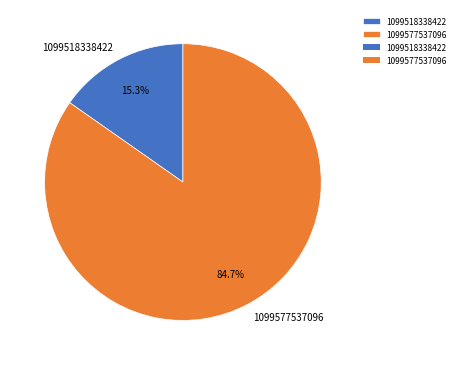

To the nearest percent, what percentage of the pie is 1099518338422?

15%